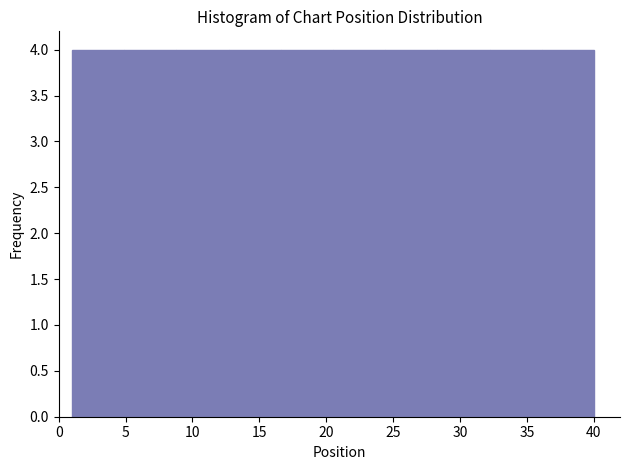

What is the height of the bar covering 4.9 to 8.8 on the x-axis? Neither the bar edges nor the heights are printed on the chart, so give them approximately, as read against the axes.

4